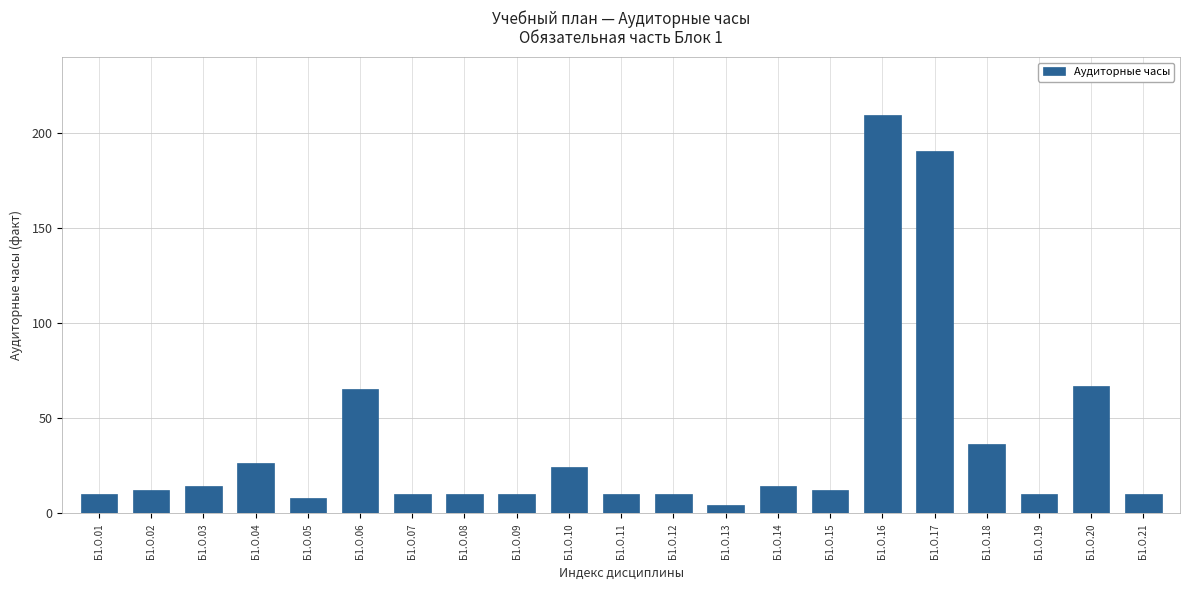

Reading right to left, what are all the values shown in this chart?

Б1.О.21=10.2	Б1.О.20=67.2	Б1.О.19=10.2	Б1.О.18=36.5	Б1.О.17=190.9	Б1.О.16=209.4	Б1.О.15=12.3	Б1.О.14=14.3	Б1.О.13=4.2	Б1.О.12=10.2	Б1.О.11=10.2	Б1.О.10=24.4	Б1.О.09=10.2	Б1.О.08=10.2	Б1.О.07=10.2	Б1.О.06=65.2	Б1.О.05=8.2	Б1.О.04=26.7	Б1.О.03=14.3	Б1.О.02=12.3	Б1.О.01=10.2